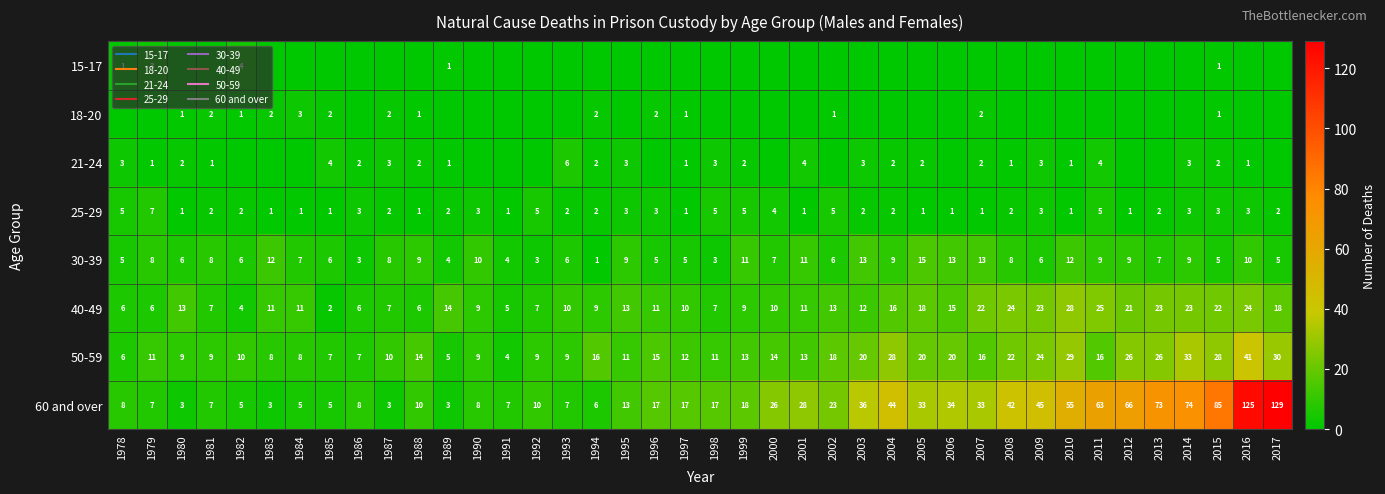

At which label does 60 and over first exceed 17?

1999